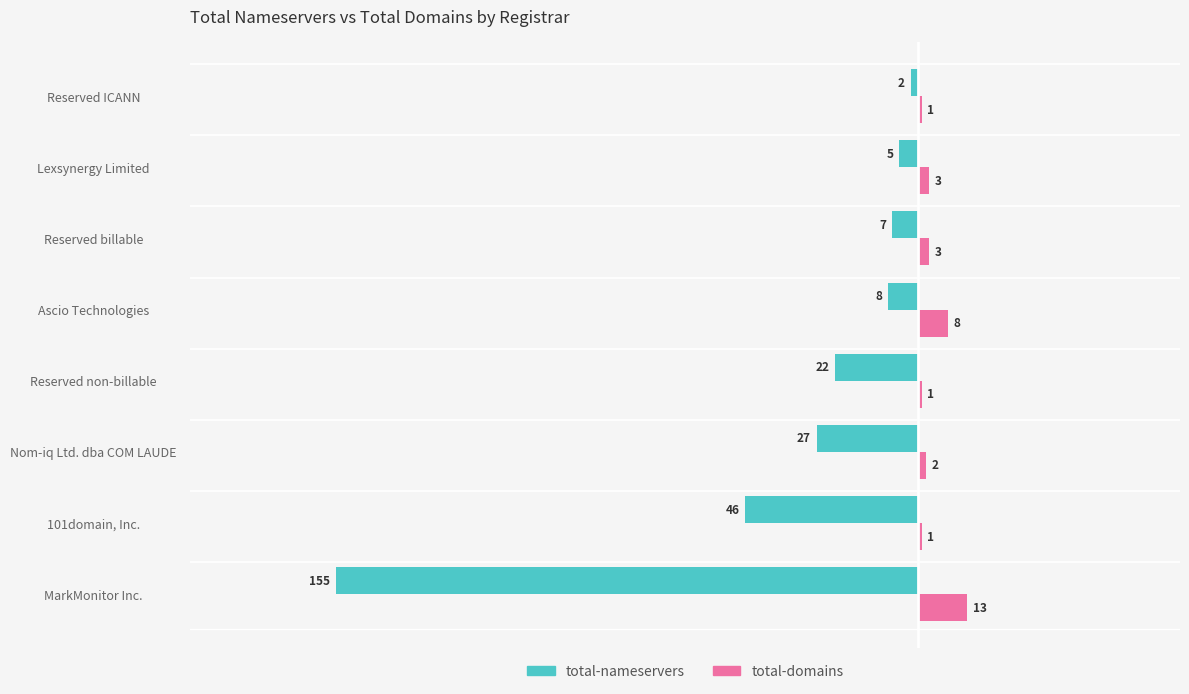

What is the difference between the second highest and minimum values in the total-domains series?

7